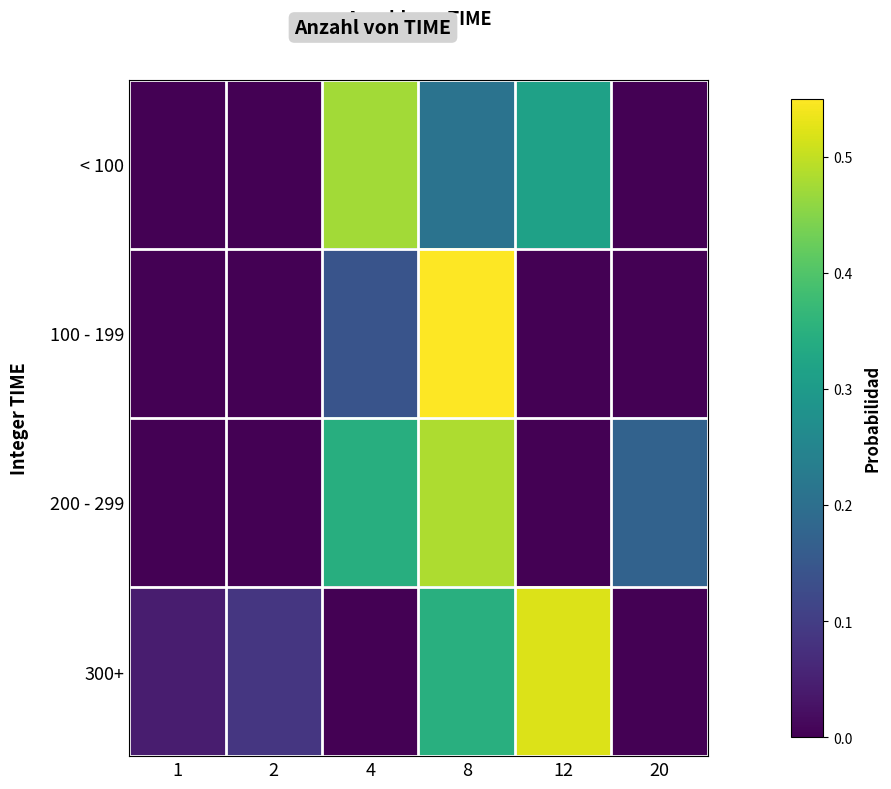

Between 1 and 20, which series saw the biggest shift?

200 - 299